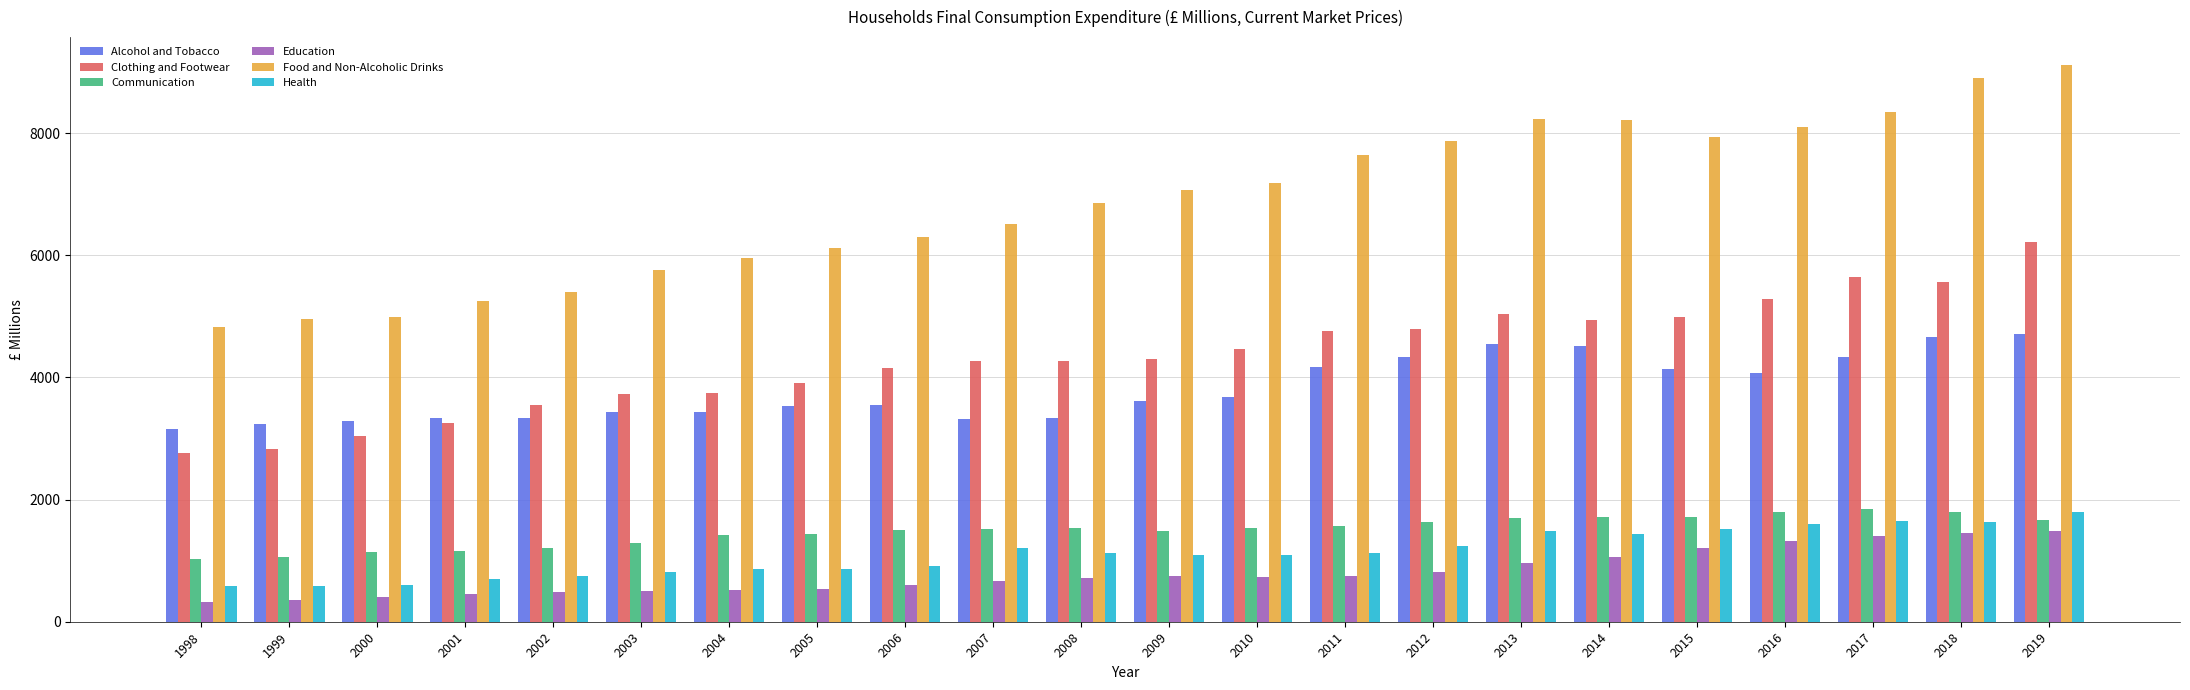

What is the greatest value displayed?

9117.4